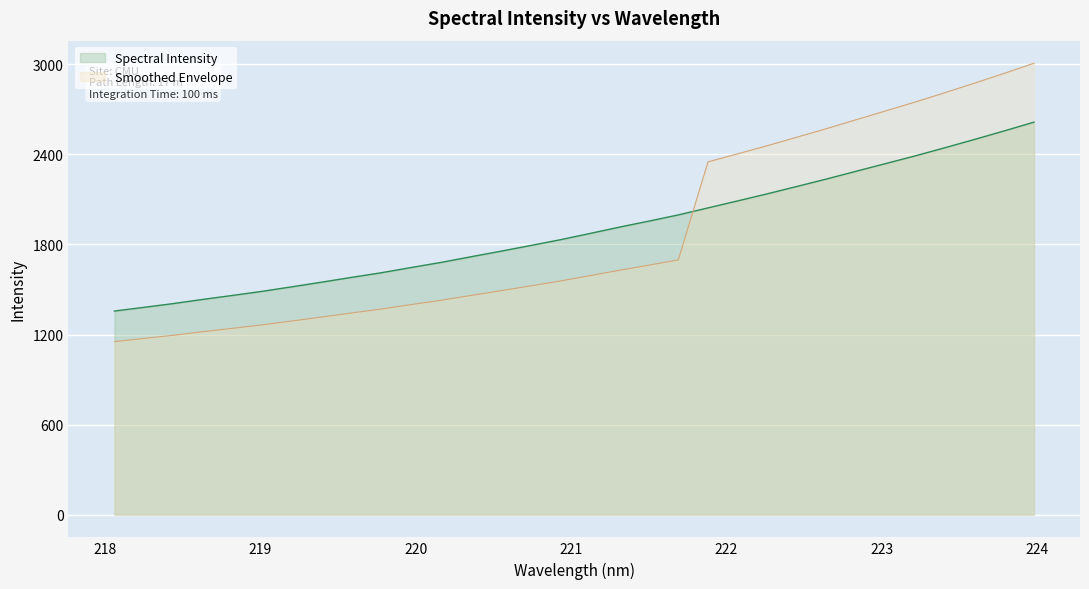

List the labels in order of value, smallest first.

218.0596, 218.2508, 218.442, 218.6332, 218.8244, 219.0156, 219.2067, 219.3979, 219.589, 219.7801, 219.9712, 220.1623, 220.3533, 220.5444, 220.7354, 220.9264, 221.1174, 221.3083, 221.4993, 221.6902, 221.8812, 222.0721, 222.263, 222.4538, 222.6447, 222.8355, 223.0264, 223.2172, 223.408, 223.5987, 223.7895, 223.9802